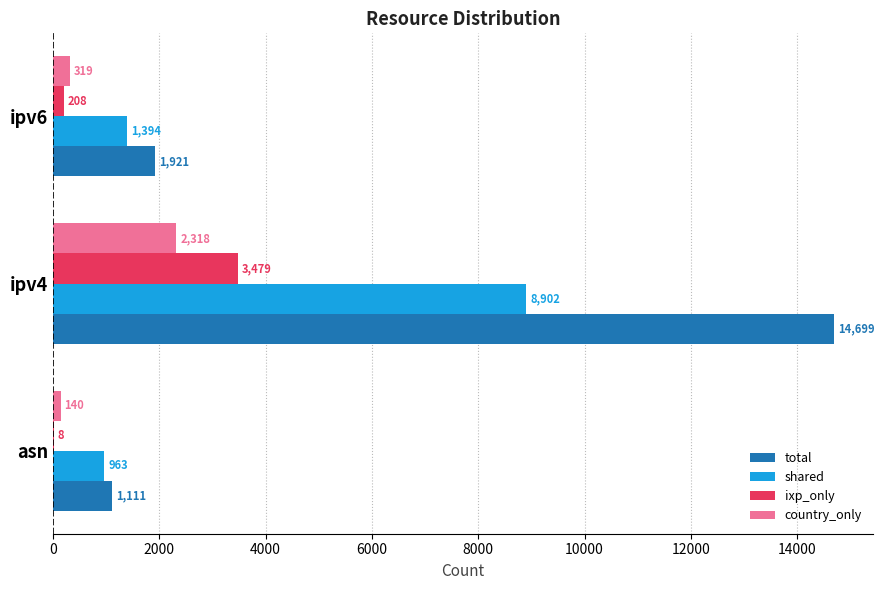

The shared series shows 13509 at ipv4. True or false?

False